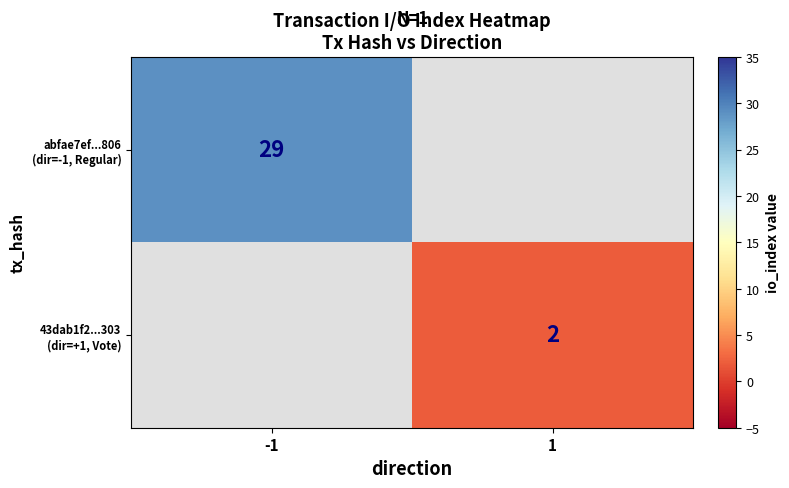

Which series has the largest total across all categories?

abfae7ef...806 (dir=-1, Regular)